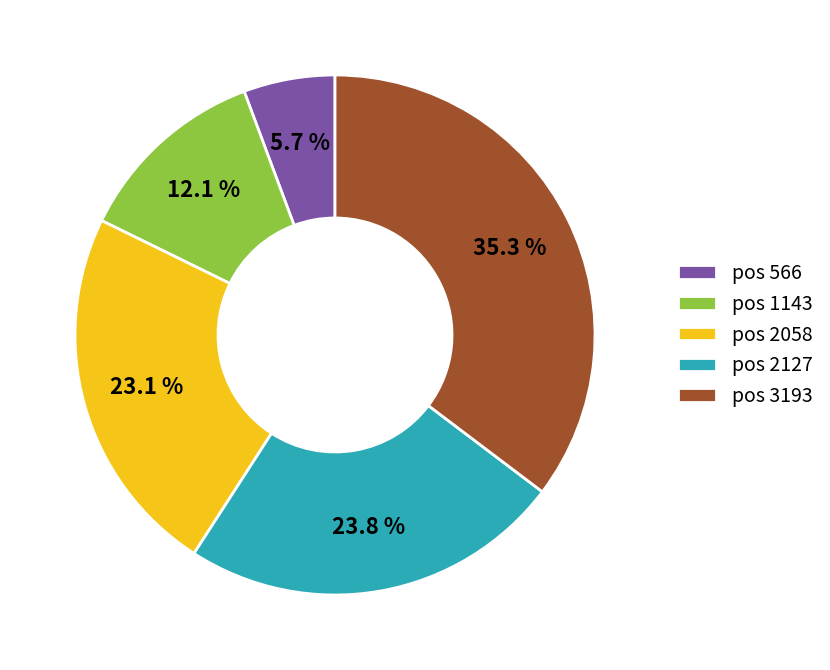

How many slices are in this pie chart?

5